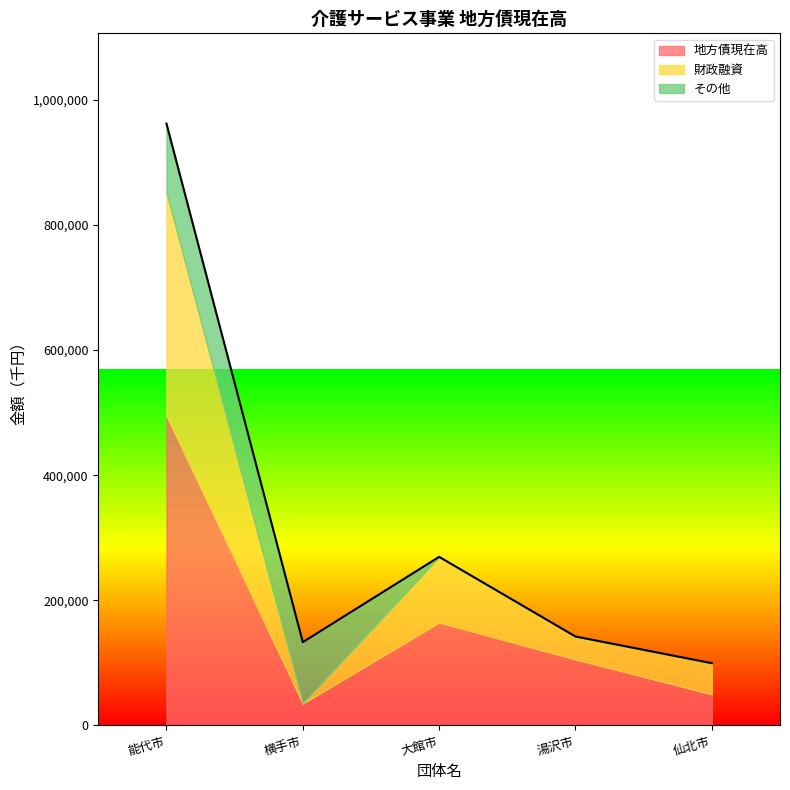

True or false: 財政融資 and 地方債現在高 cross at least once.

False